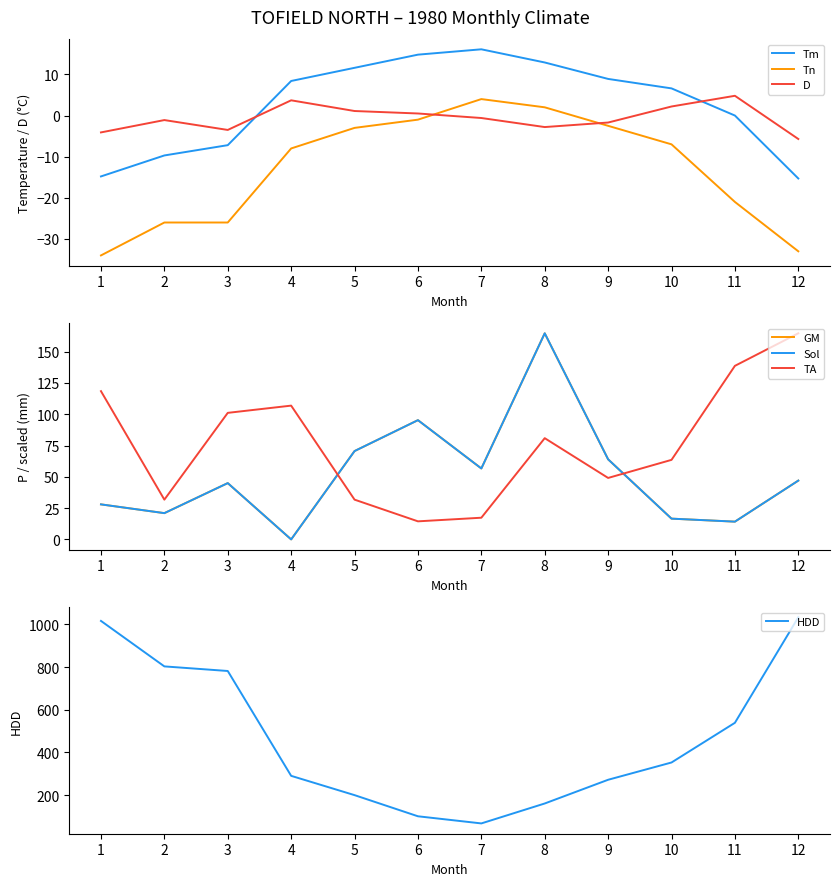

What is the maximum value shown in the chart?

1032.8